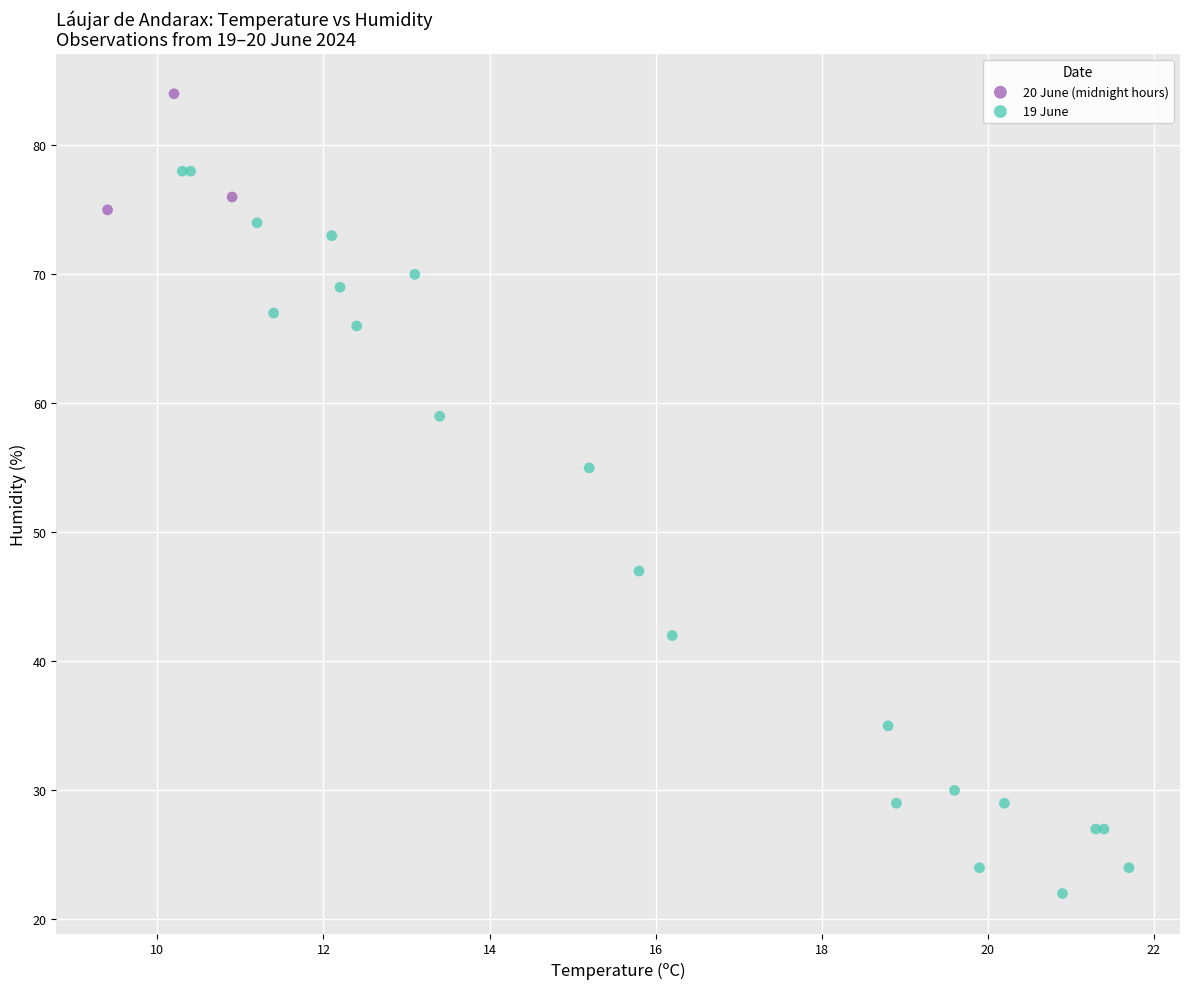

Which series has the largest Y range (max minus min)?

19 June